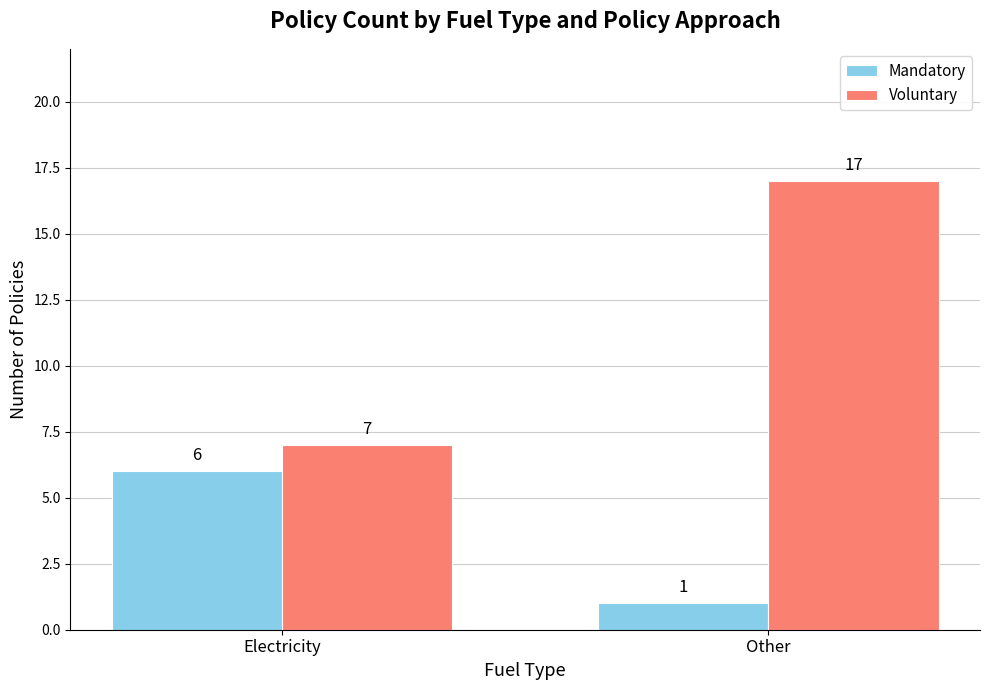

The Mandatory series shows 6 at Electricity. True or false?

True